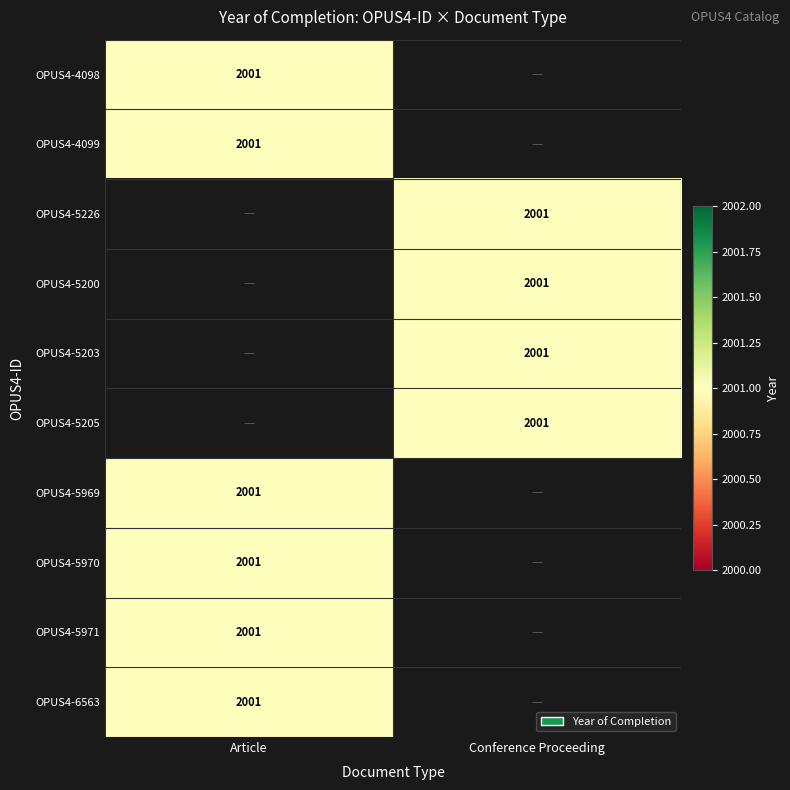

Is the value of Article at 0 greater than the value of Conference Proceeding at 2?

No